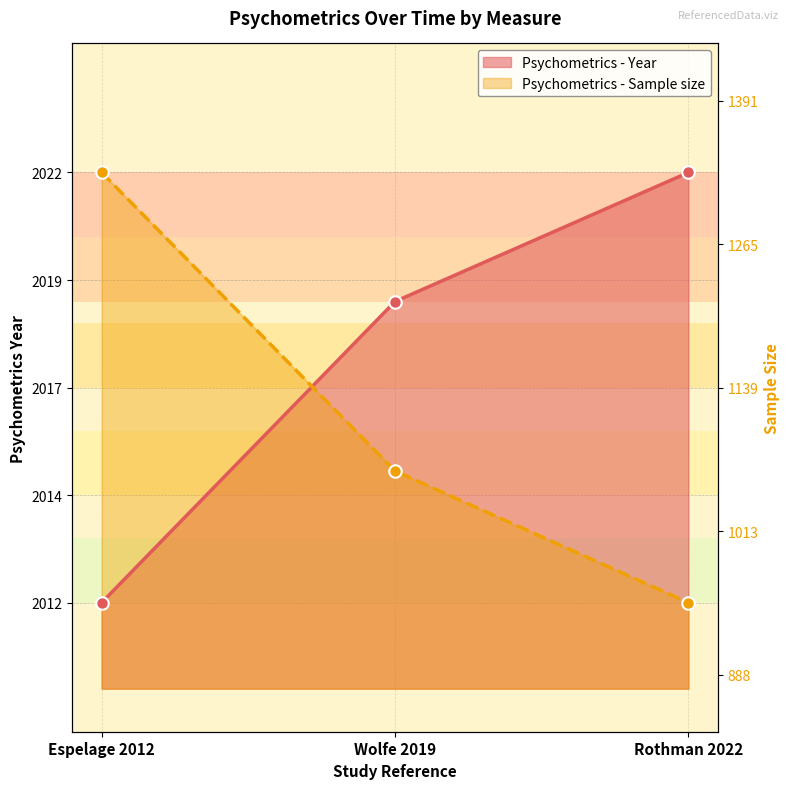

Does the chart have visible grid lines?

Yes